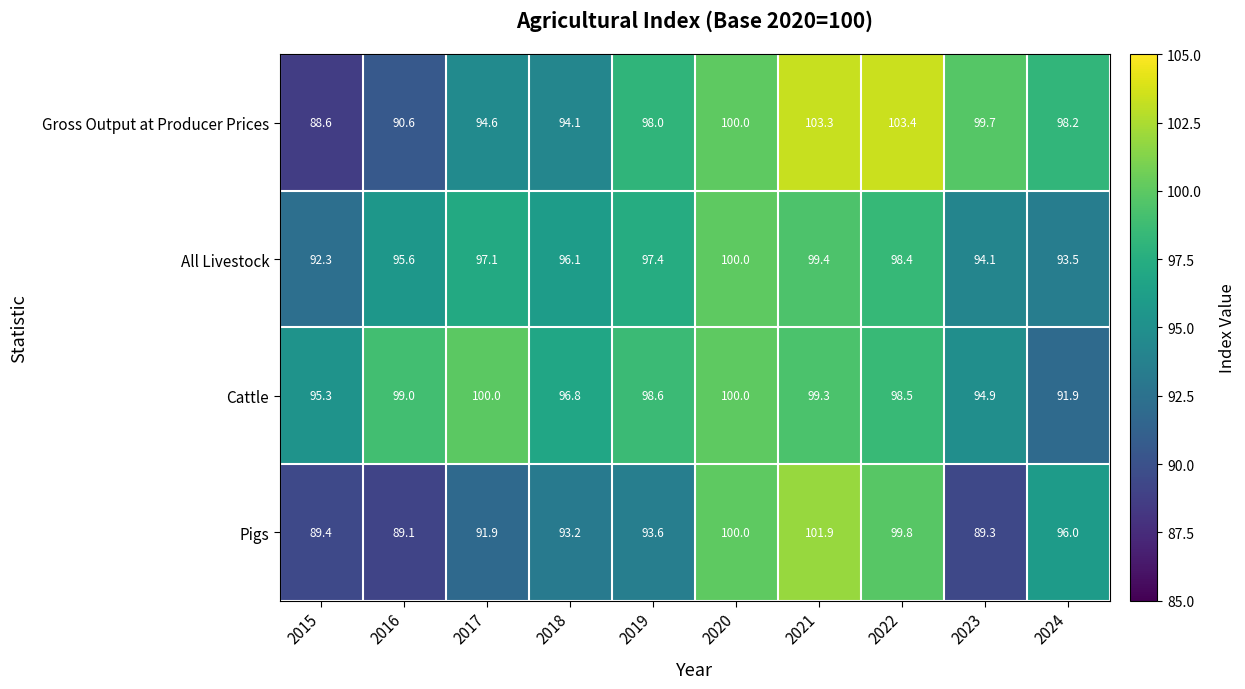

Is the value of Gross Output at Producer Prices at 2021 greater than the value of All Livestock at 2019?

Yes